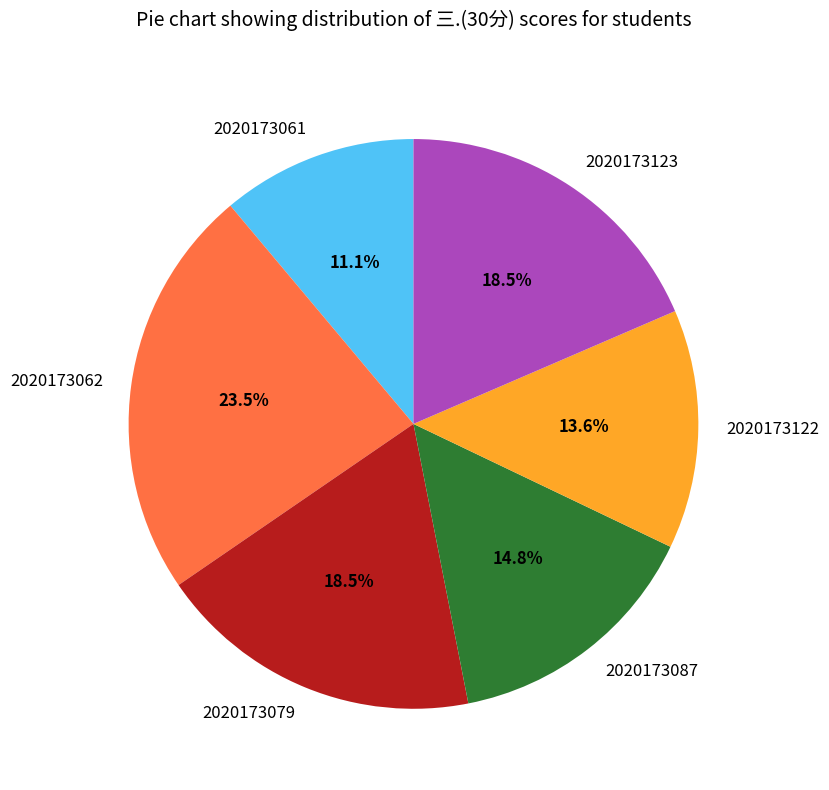

Is there any slice that represents more than half of the pie?

No